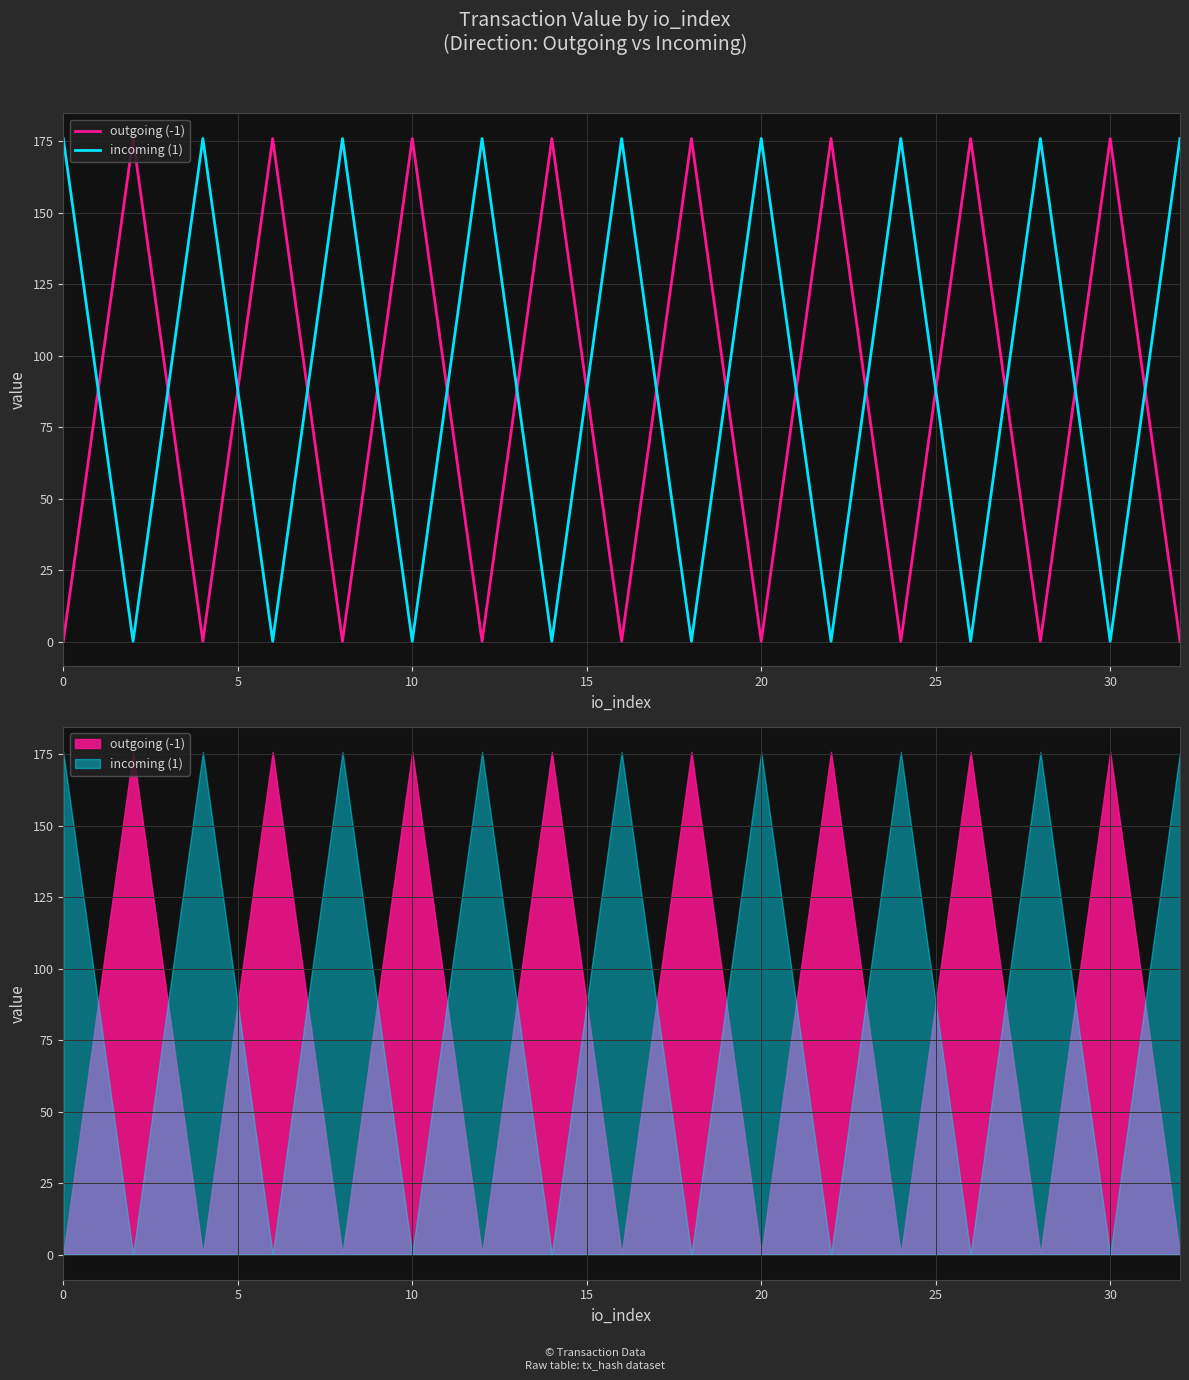

In outgoing (-1), how many points are lower than both neighbors (excluding endpoints)?

7